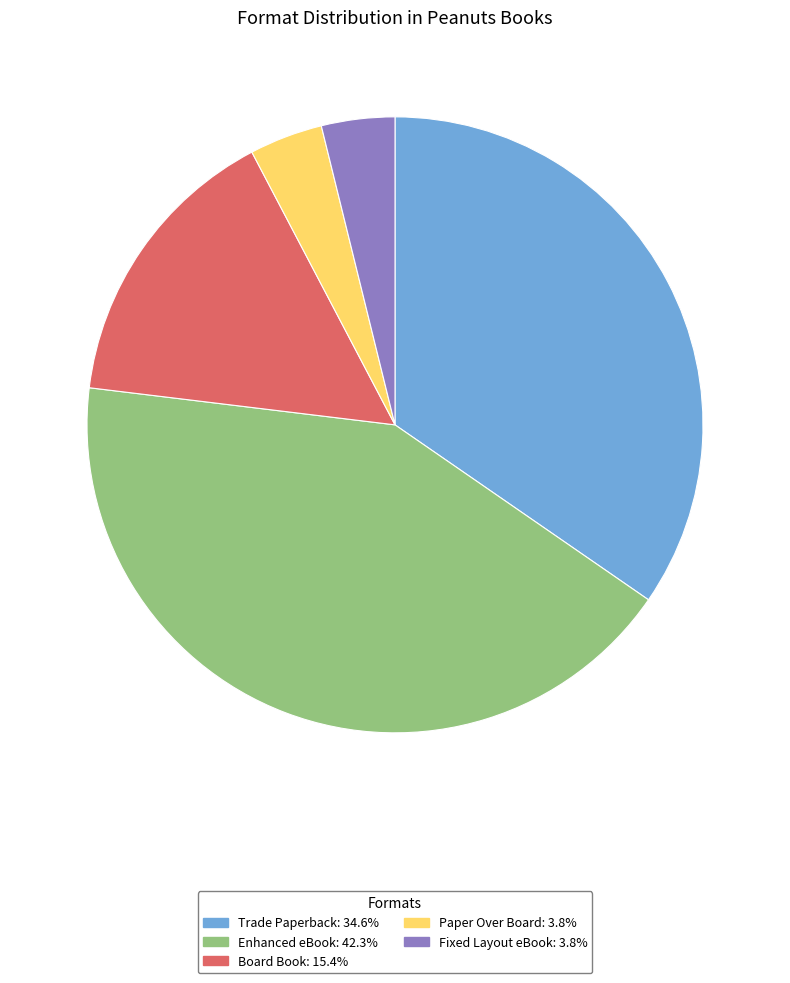

Is the sum of Trade Paperback: 34.6% and Fixed Layout eBook: 3.8% greater than half?

No